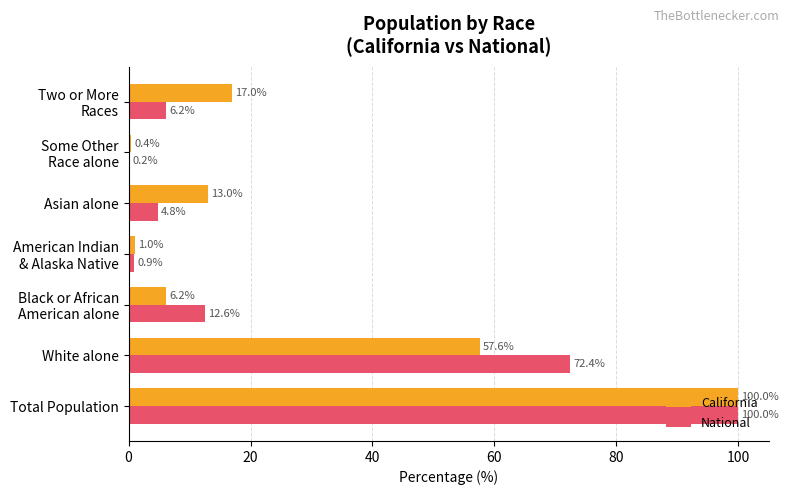

At which label is National closest to 50?

White alone